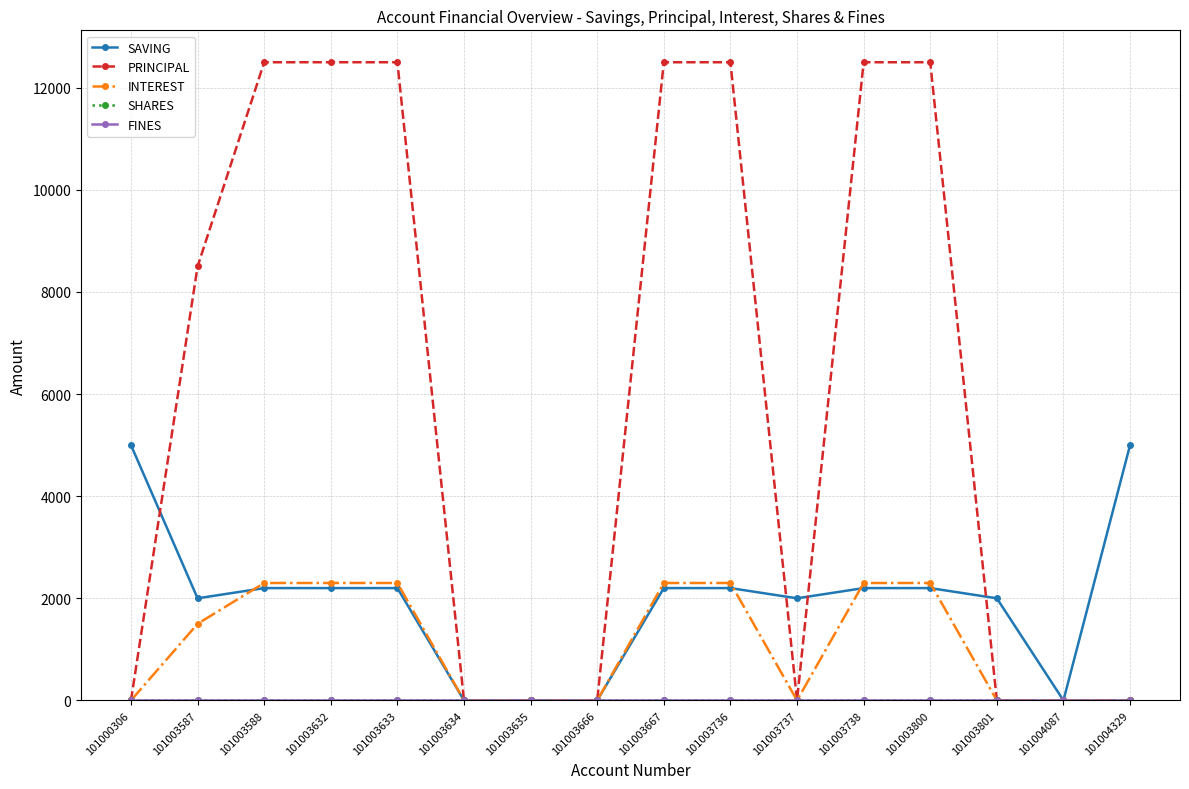

At which category does the chart reach its peak across all series?

101003588